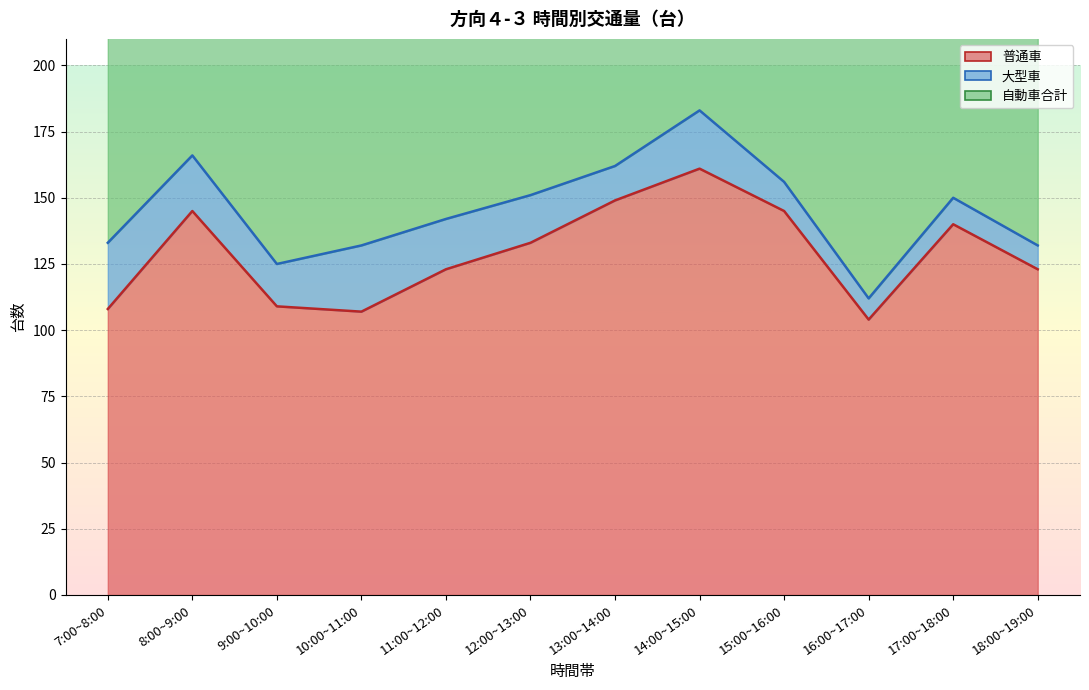

The value of 普通車 at 11:00~12:00 is 123. True or false?

True